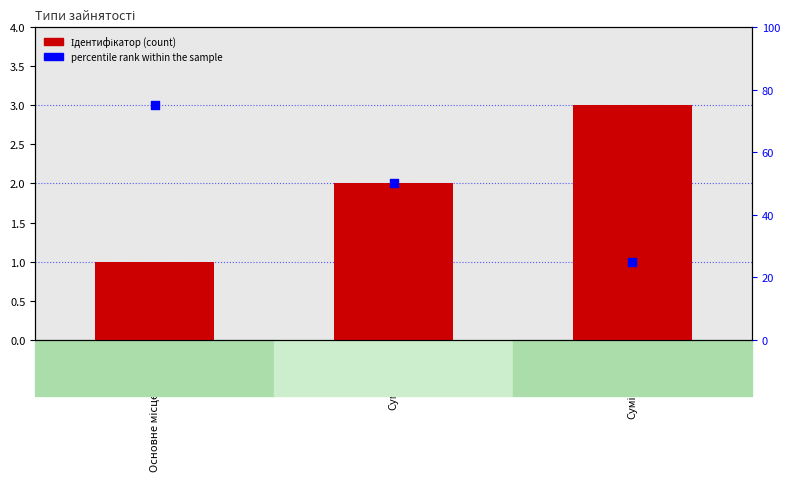

Is the value of Ідентифікатор at Сумісництво greater than the value of percentile rank within the sample at Сумісництво?

No